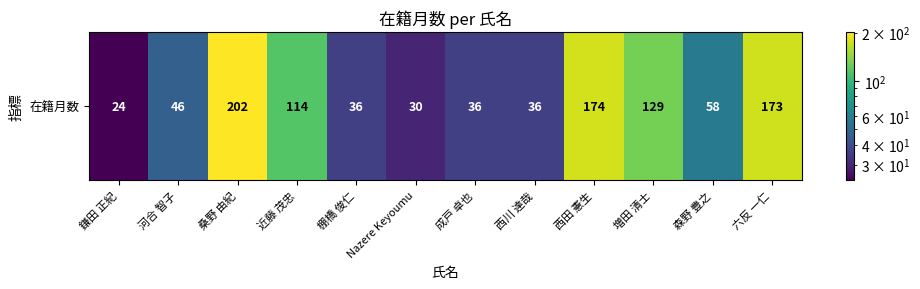

What is the difference between the maximum and minimum values?

178